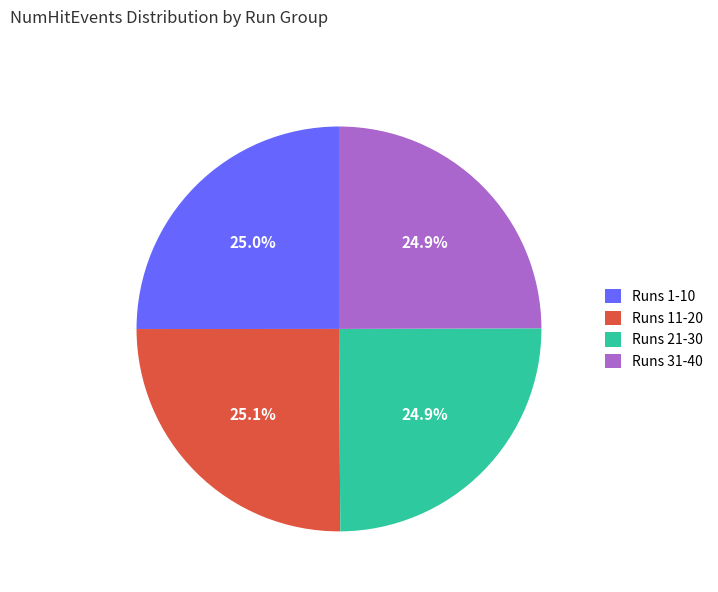

Is Runs 11-20 the majority of the pie?

No